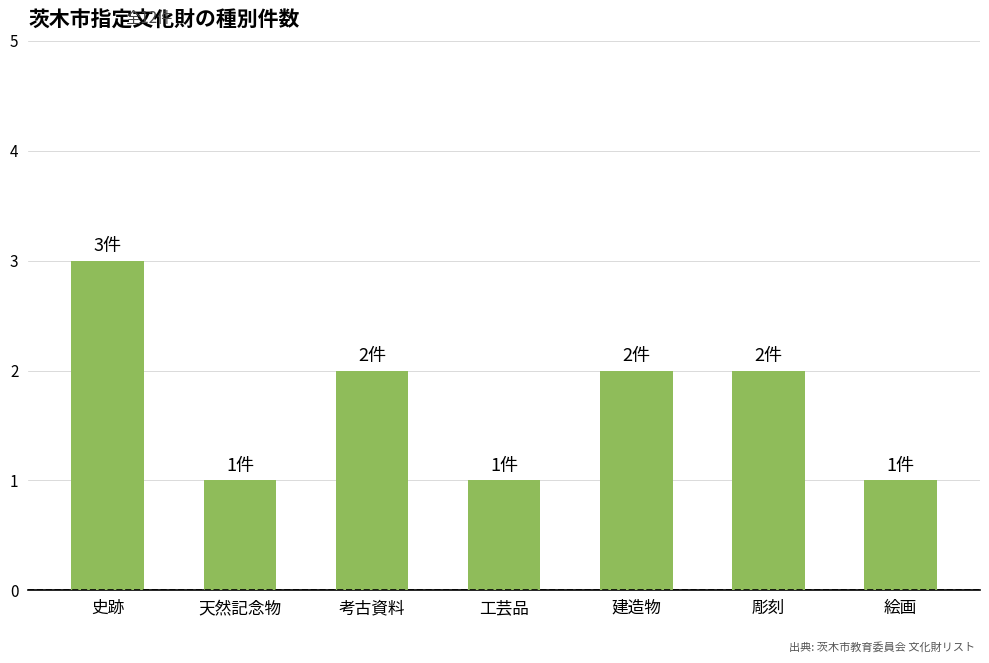

Are the bars grouped side by side (vs. stacked)?

No